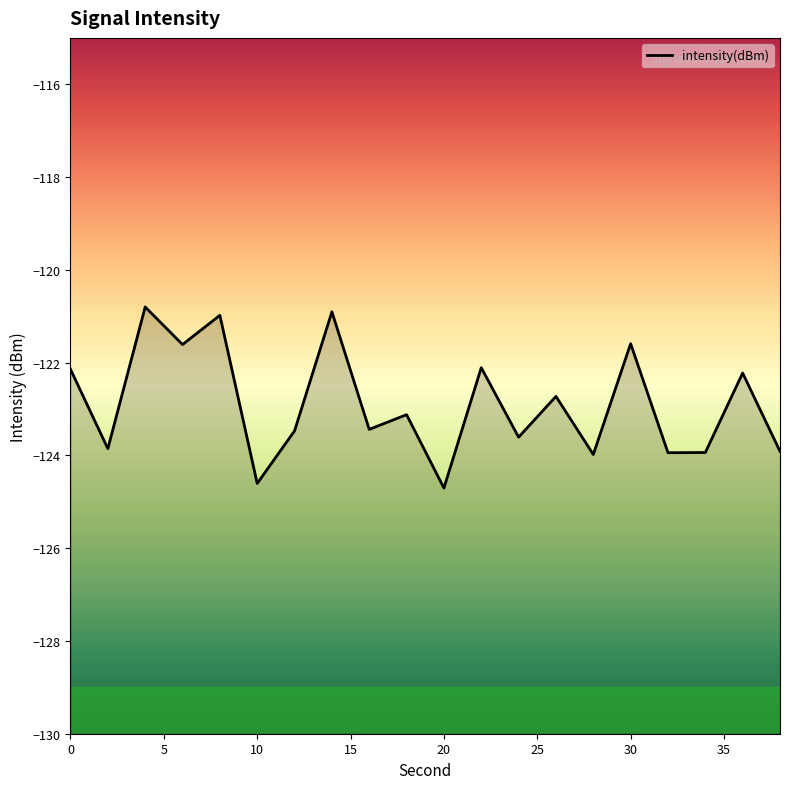

How many points are lower than both their immediate neighbors (excluding endpoints)?

8